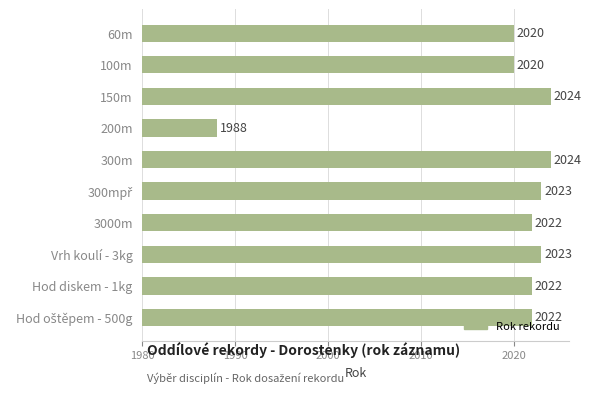

What is the value of the 9th bar from the top?

2022